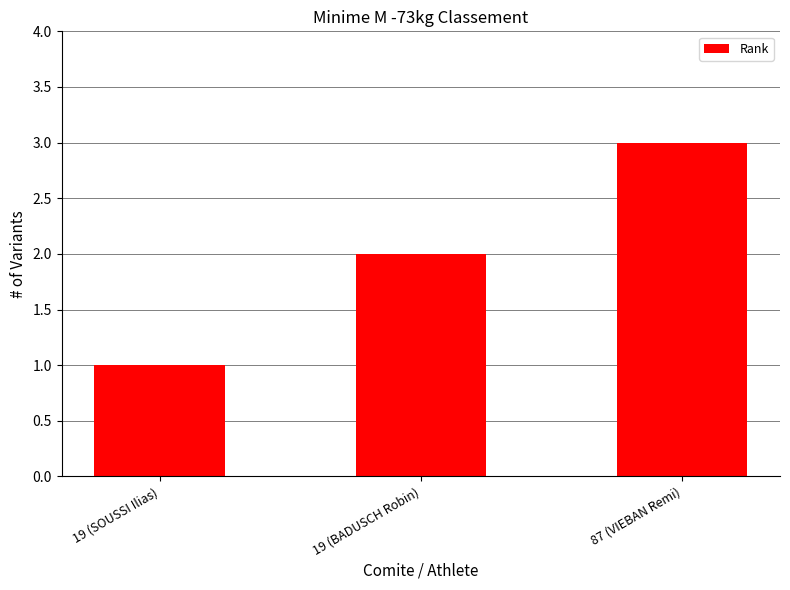

Reading left to right, extract all data points from this chart.

19 (SOUSSI Ilias)=1	19 (BADUSCH Robin)=2	87 (VIEBAN Remi)=3